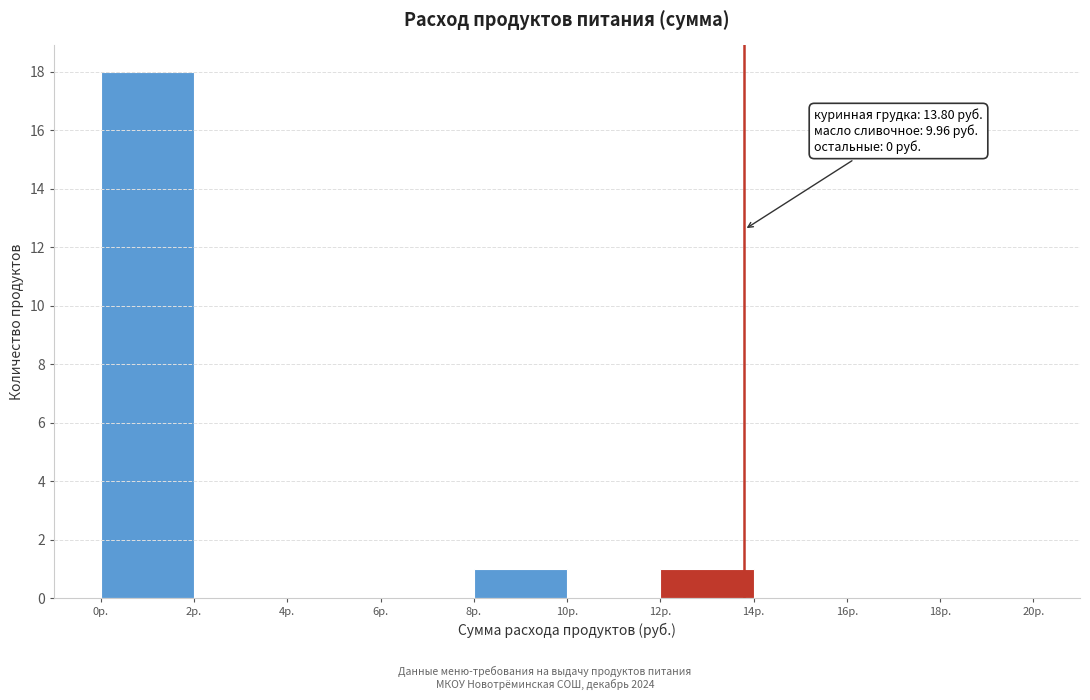

Over which range of the x-axis is the bar tallest?

0 to 2